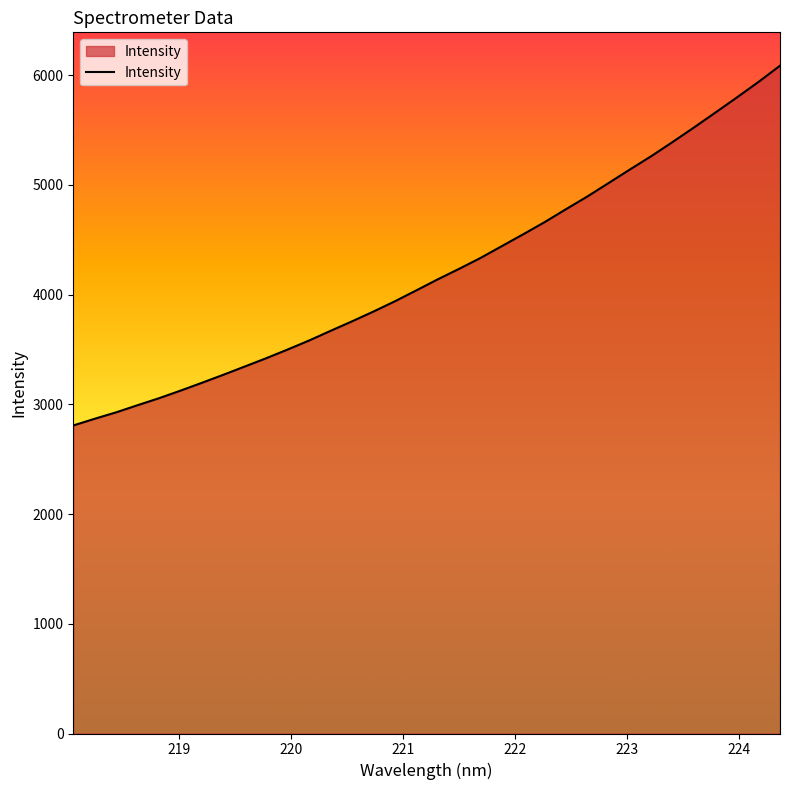

What is the smallest value displayed?

2807.9